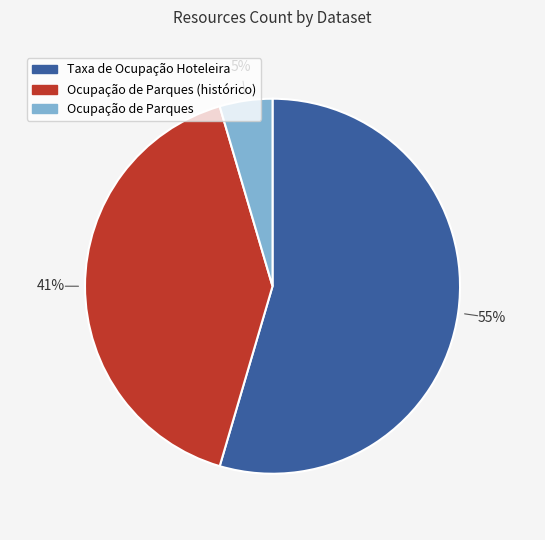

Is there any slice that represents more than half of the pie?

Yes